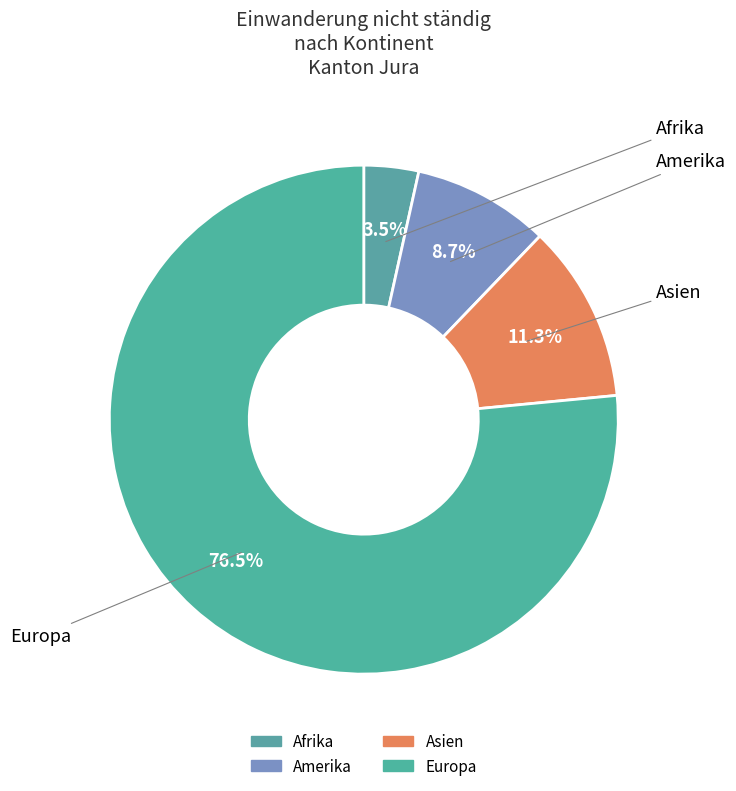

What percentage is the Afrika slice, to the nearest percent?

3%